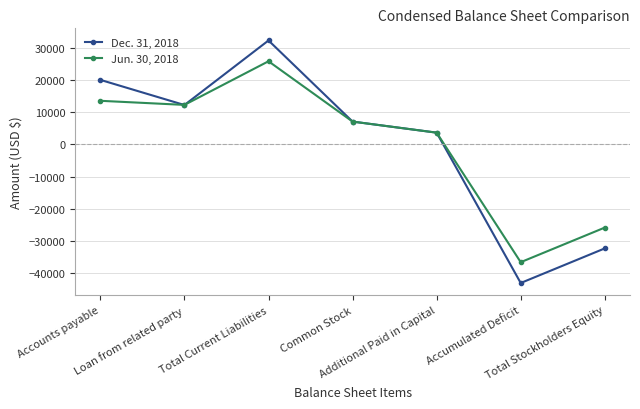

List the series in order of their peak value, highest first.

Dec. 31, 2018, Jun. 30, 2018